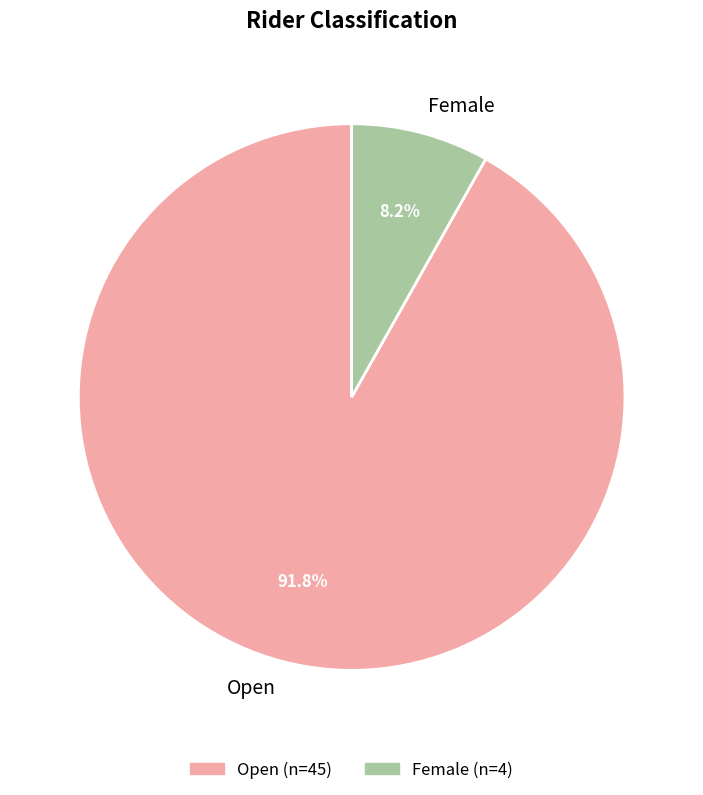

Between Open and Female, which is larger?

Open